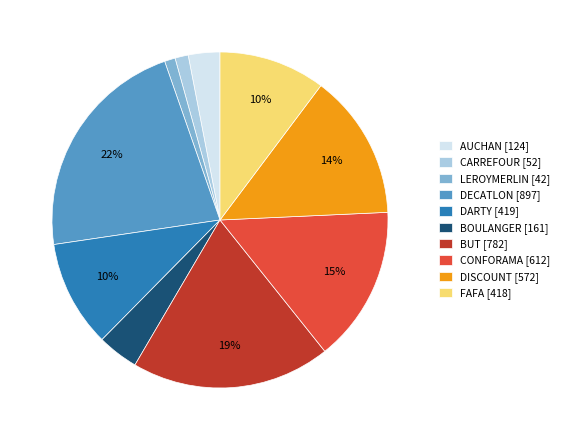

To the nearest percent, what is the combined percentage of AUCHAN and DISCOUNT?

17%